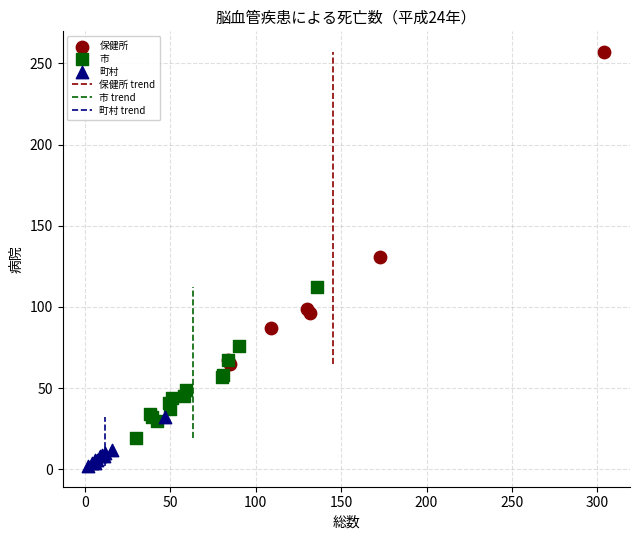

Which series contains the lowest Y value?

町村